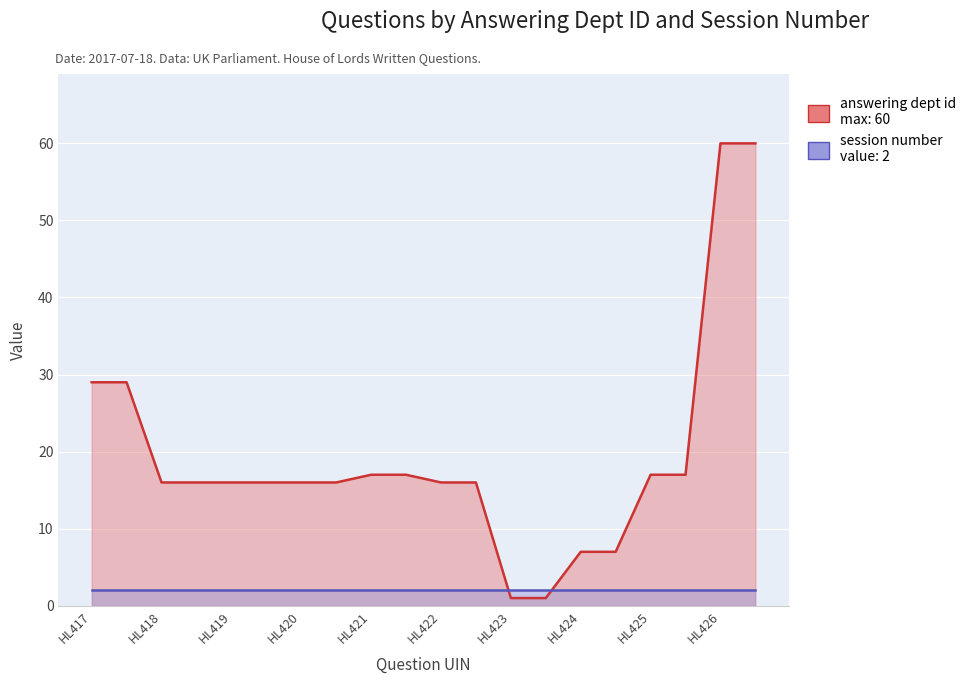

Which label corresponds to the smallest value in the chart?

HL423